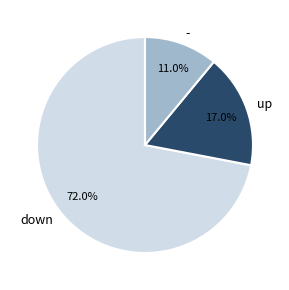

What is the majority slice?

down